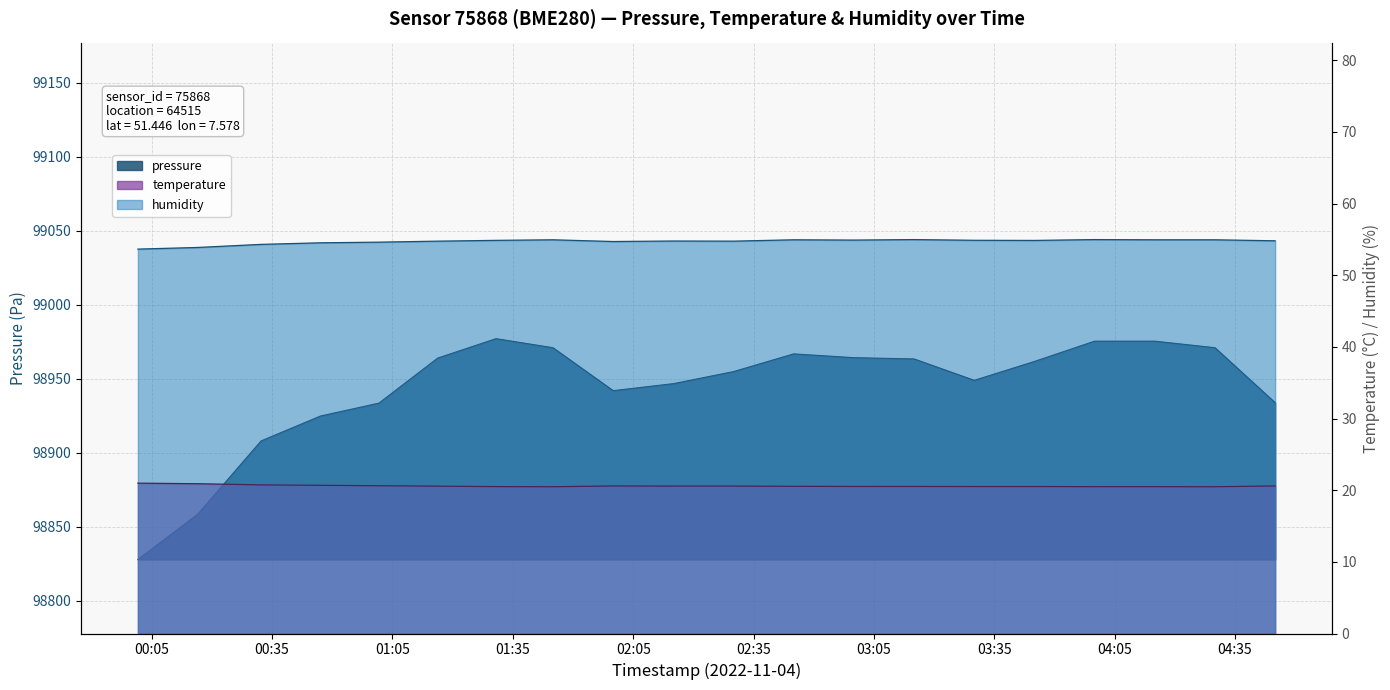

The pressure series shows 21047.9 at 2022-11-04T01:45:00. True or false?

False